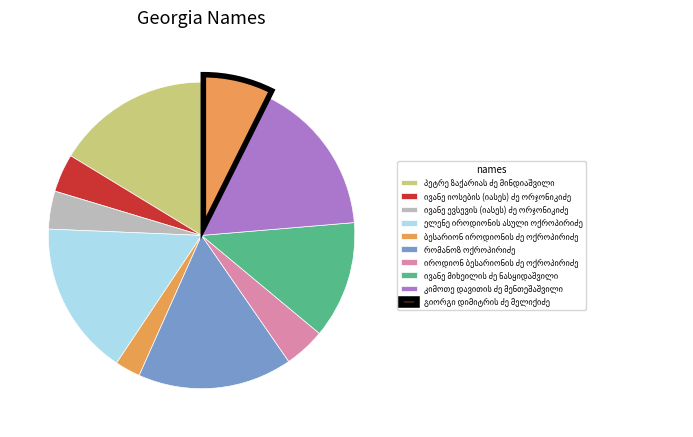

How many slices are in this pie chart?

10